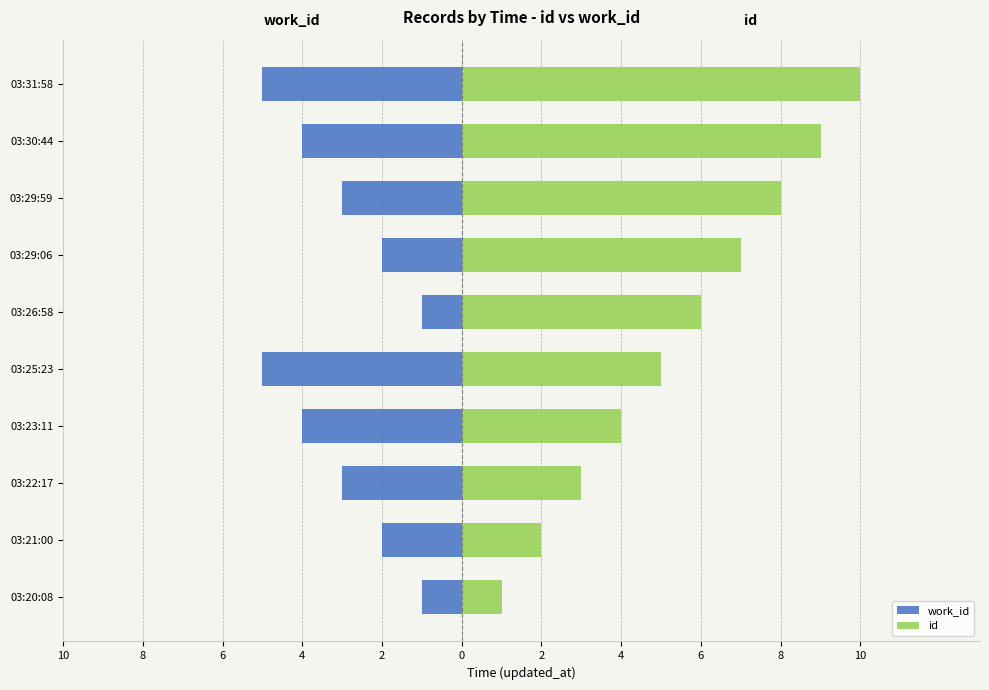

Reading left to right, transcribe all the data shown in this chart.

work_id: -1	-2	-3	-4	-5	-1	-2	-3	-4	-5
id: 1	2	3	4	5	6	7	8	9	10